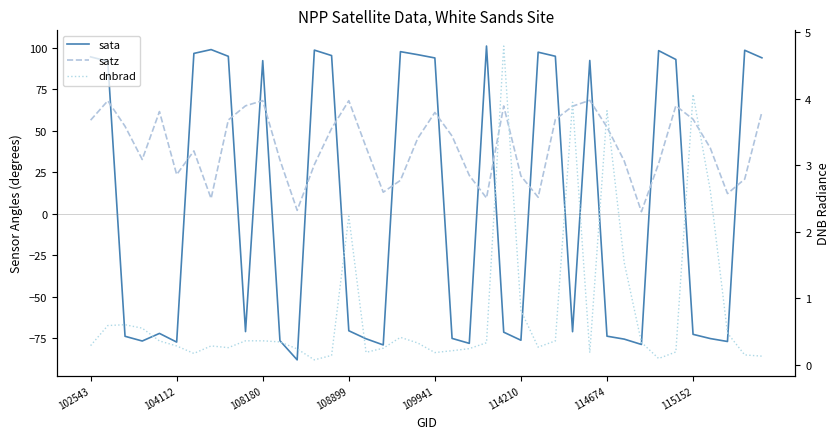

What is the sum of all satz values?

1630.8